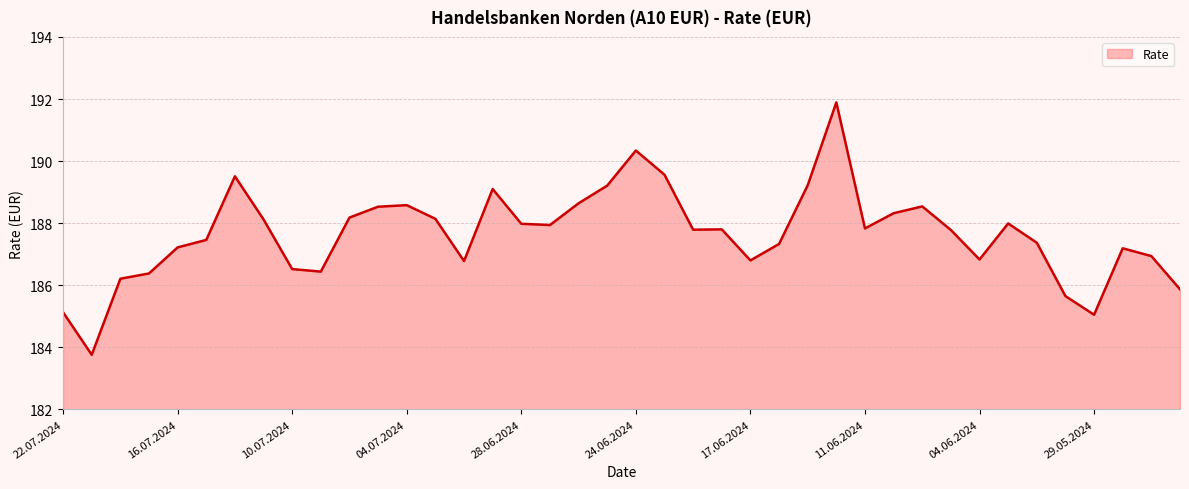

What is the difference between the maximum and minimum values?

8.1